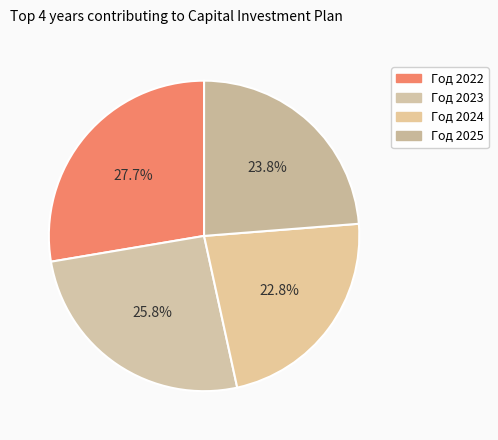

To the nearest percent, what is the combined percentage of Год 2025 and Год 2024?

47%